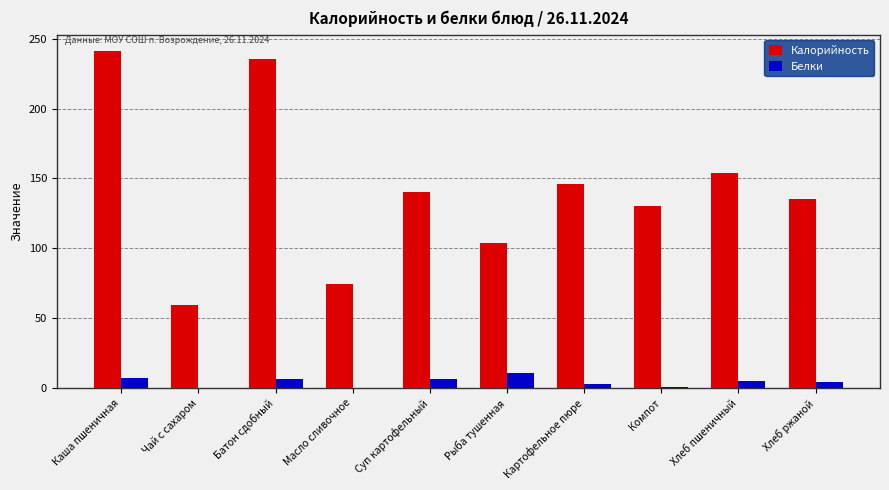

What value does the Калорийность series have at Суп картофельный?

140.5